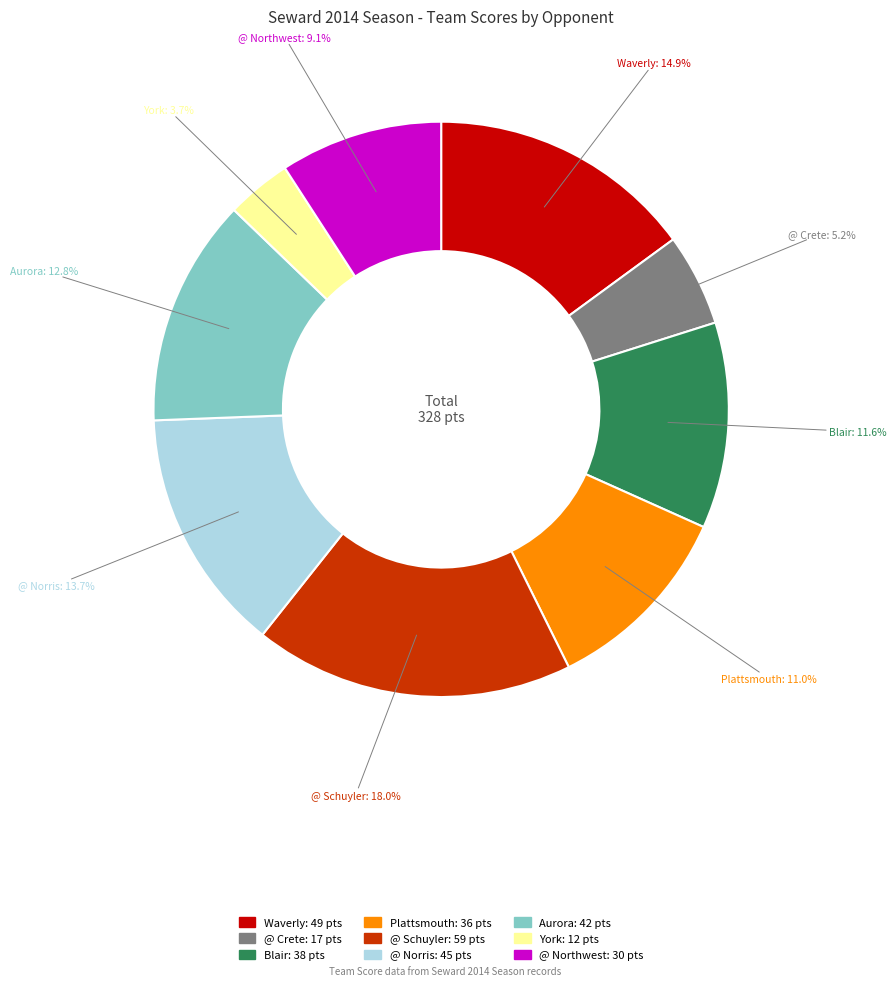

To the nearest percent, what portion does Aurora represent?

13%